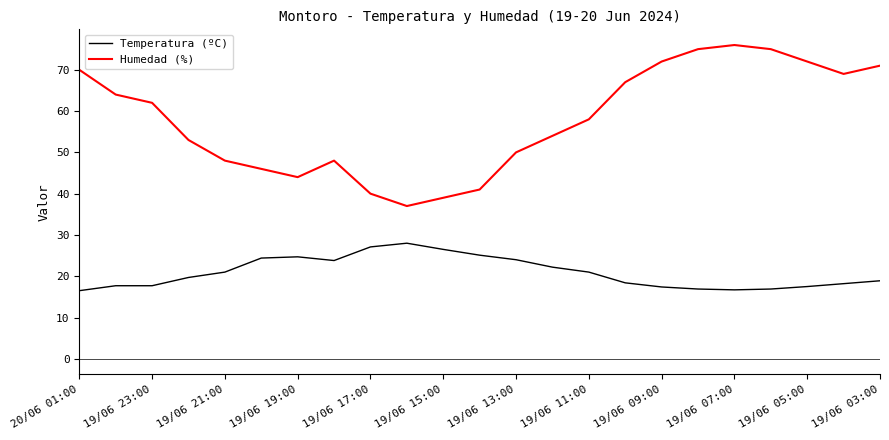

What are all the series names shown in the legend?

Temperatura (ºC), Humedad (%)